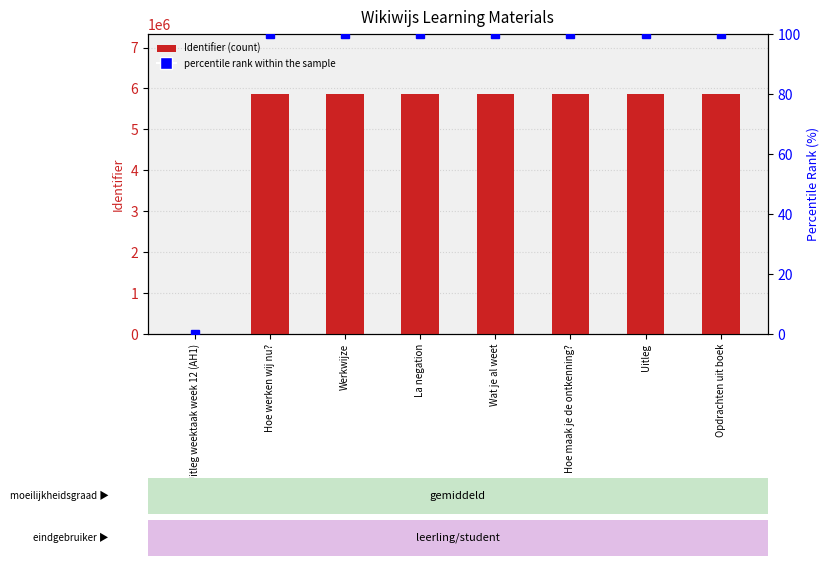

What is the value of the percentile rank within the sample bar at the 6th from the left?

100.0